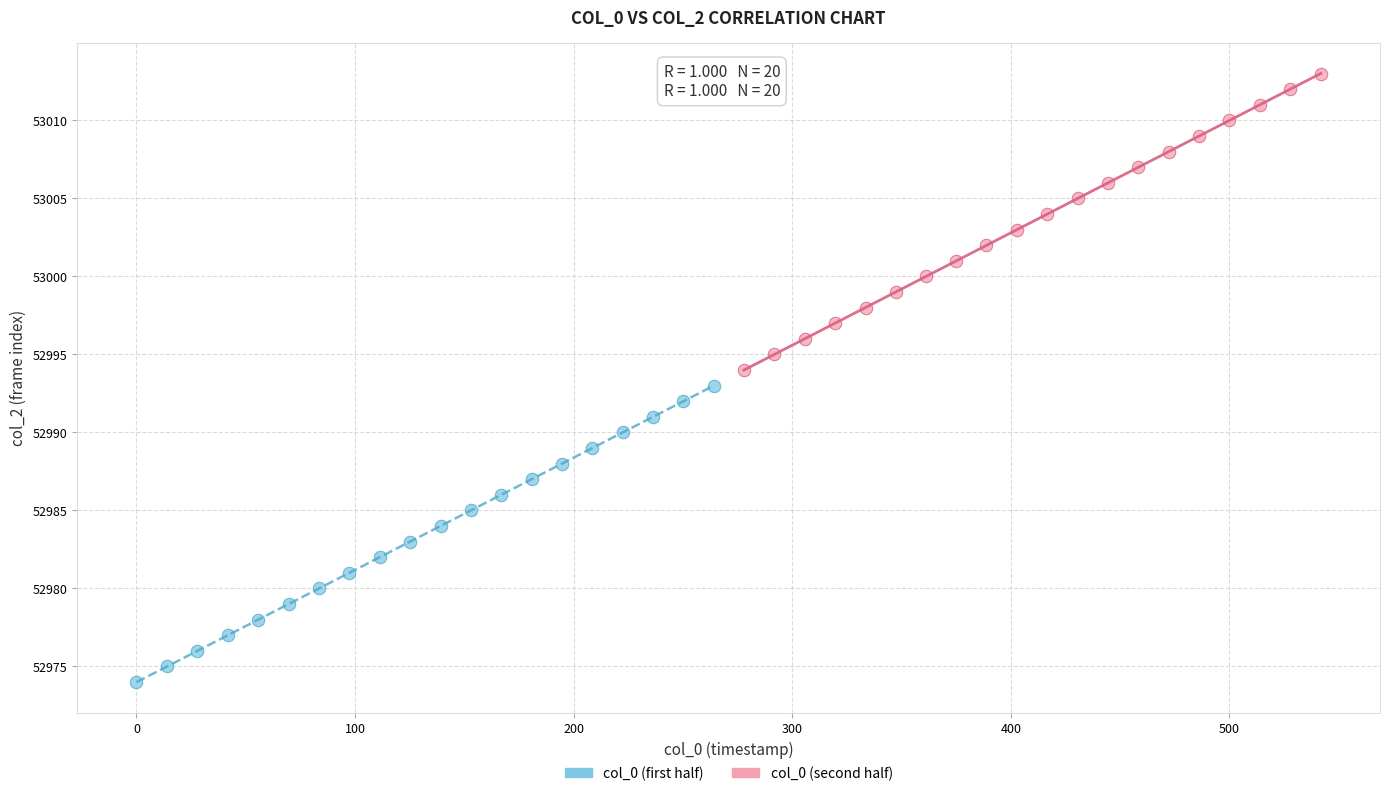

Which series reaches the maximum Y coordinate?

col_0 (second half)